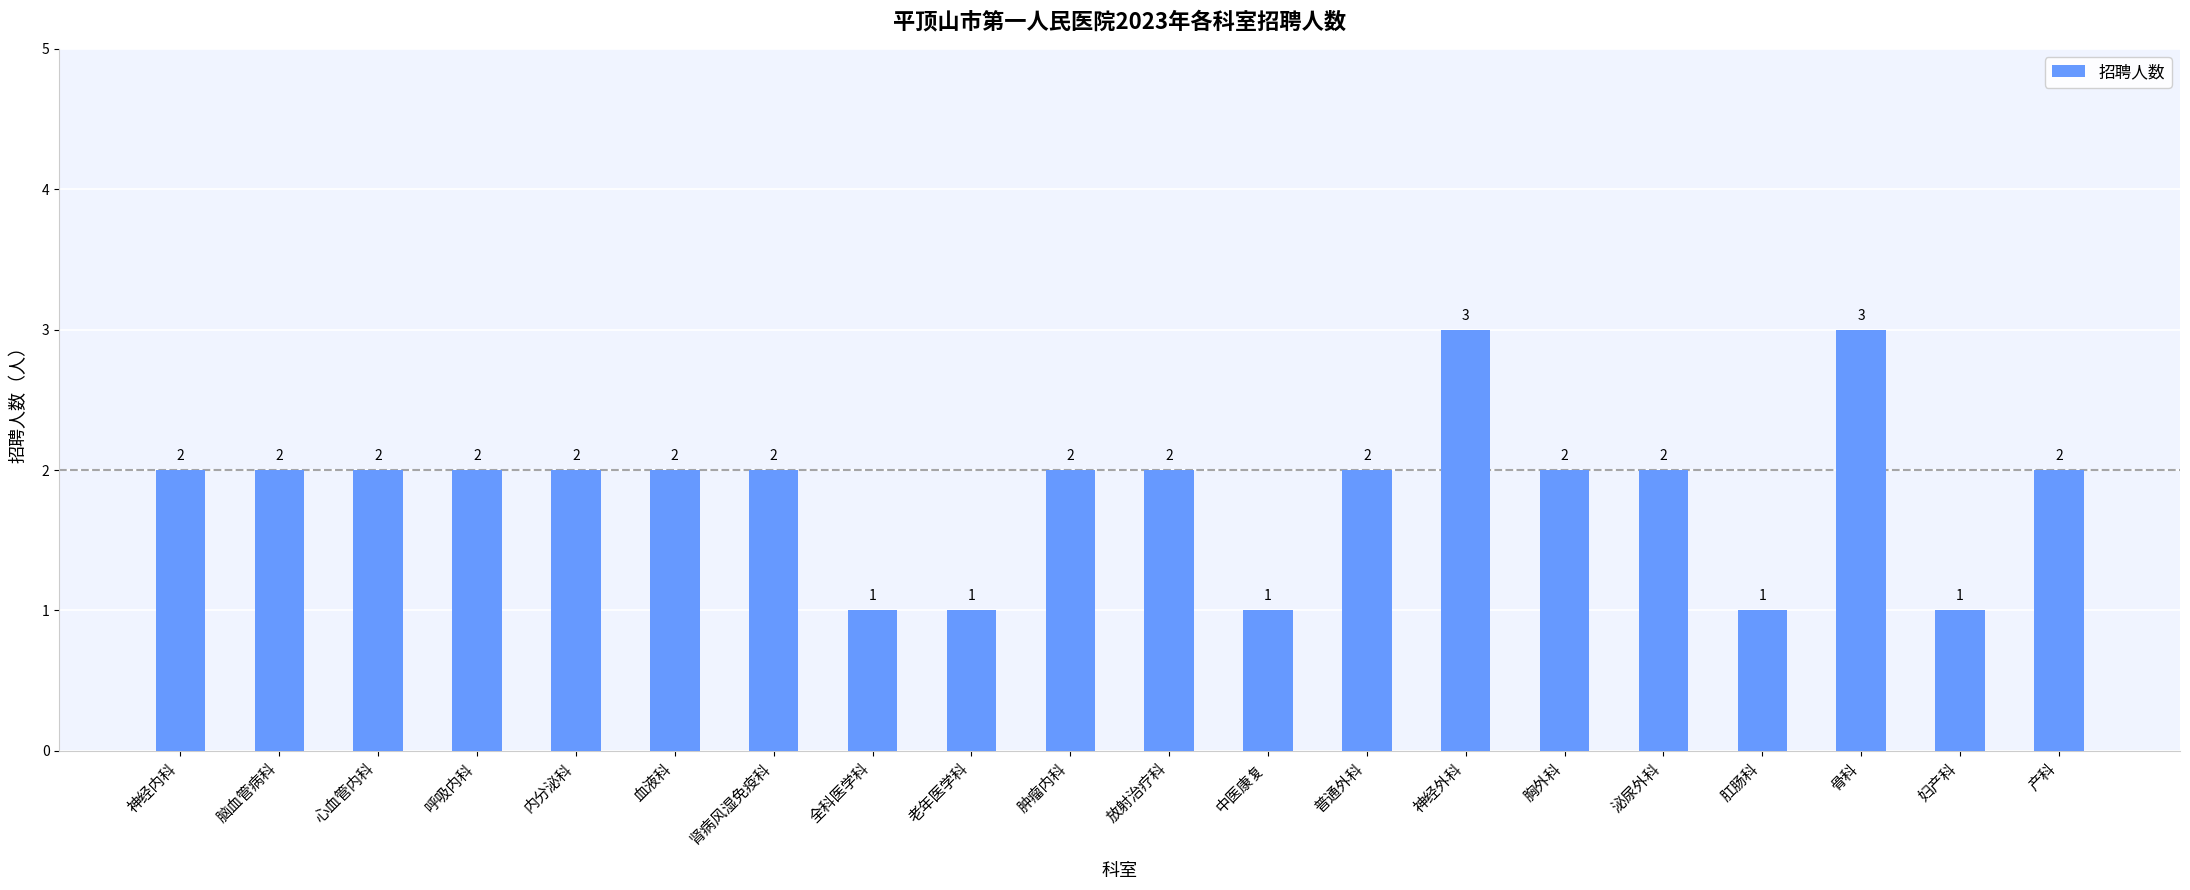

Does the chart contain any negative values?

No